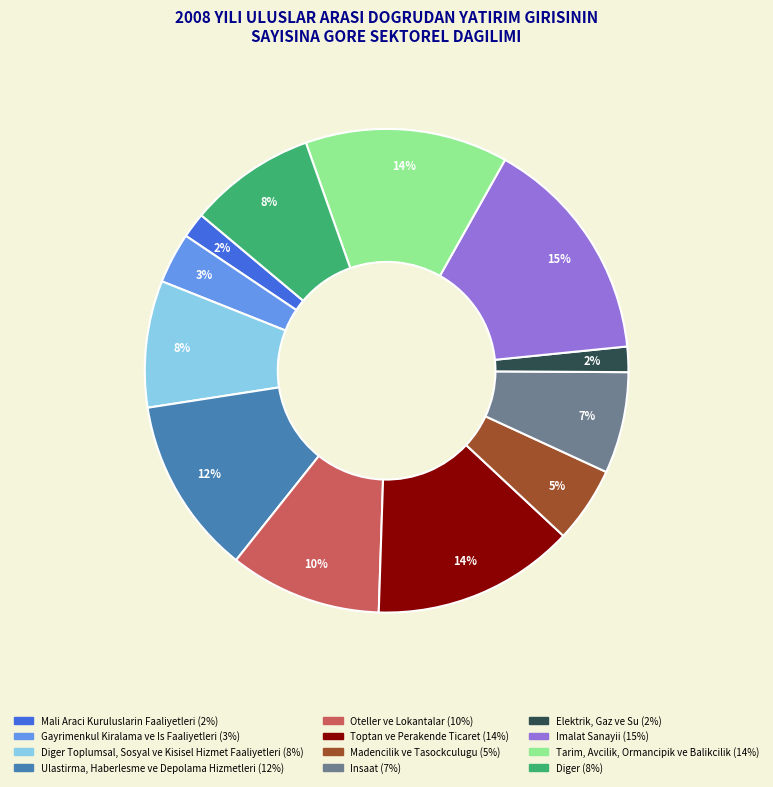

Is there any slice that represents more than half of the pie?

No